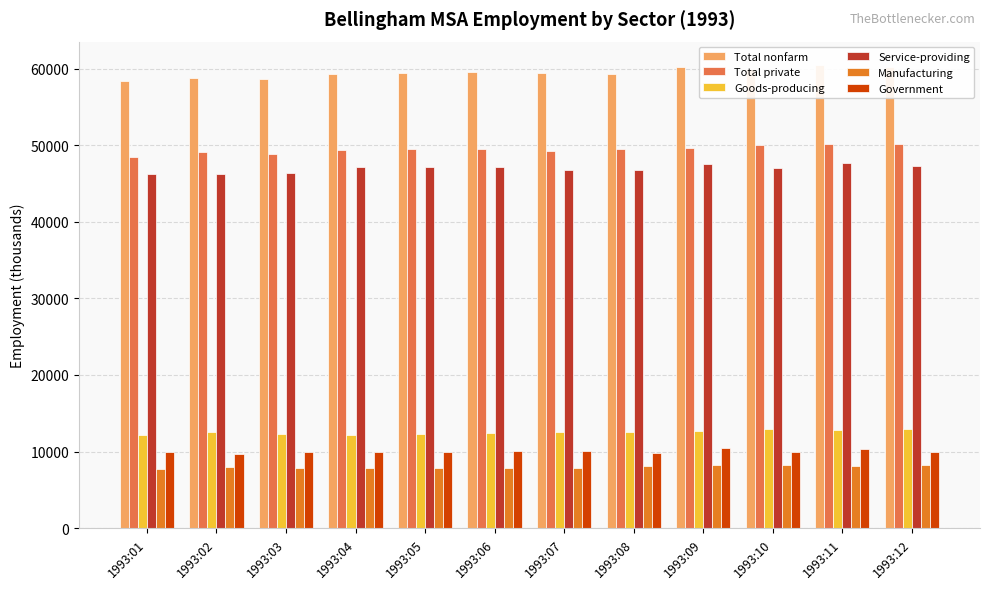

Reading left to right, what are all the values shown in this chart?

Total nonfarm: 58400	58800	58700	59300	59400	59600	59400	59300	60200	59900	60500	60200
Total private: 48400	49100	48800	49400	49500	49500	49300	49500	49700	50000	50100	50200
Goods-producing: 12200	12600	12300	12200	12300	12400	12600	12600	12700	12900	12800	12900
Service-providing: 46200	46200	46400	47100	47100	47200	46800	46700	47500	47000	47700	47300
Manufacturing: 7700	8000	7800	7800	7900	7900	7900	8100	8200	8200	8100	8200
Government: 10000	9700	9900	9900	9900	10100	10100	9800	10500	9900	10400	10000